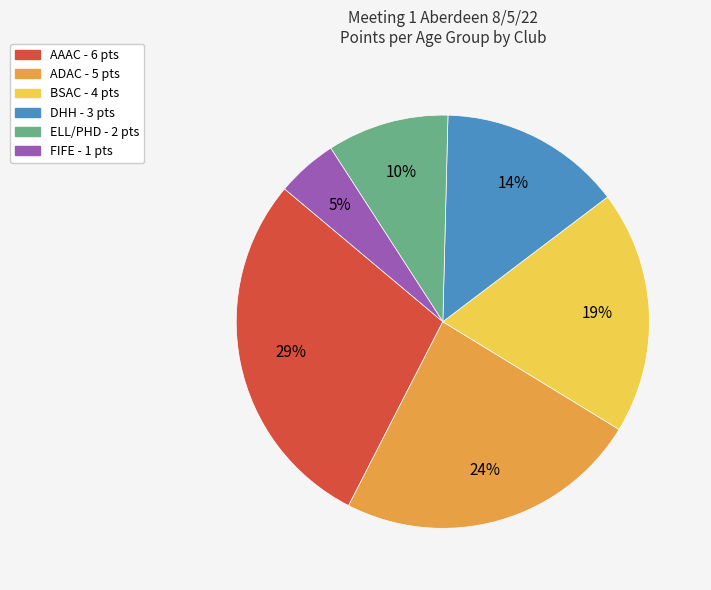

Combined, do DHH and ELL/PHD account for over 50%?

No